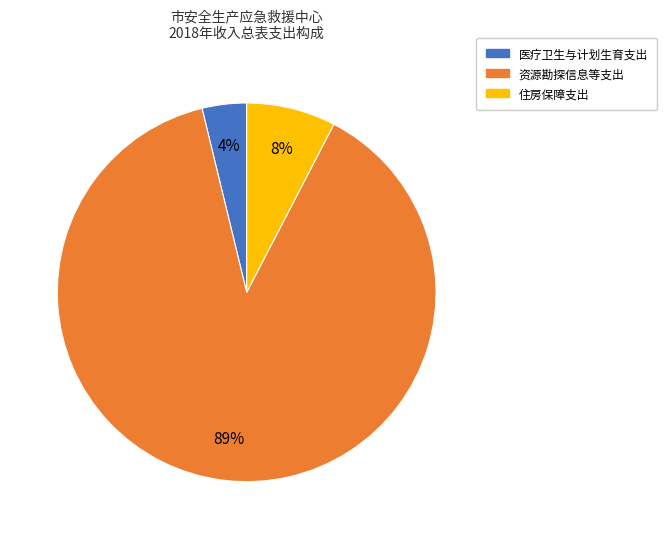

Between 住房保障支出 and 医疗卫生与计划生育支出, which is larger?

住房保障支出